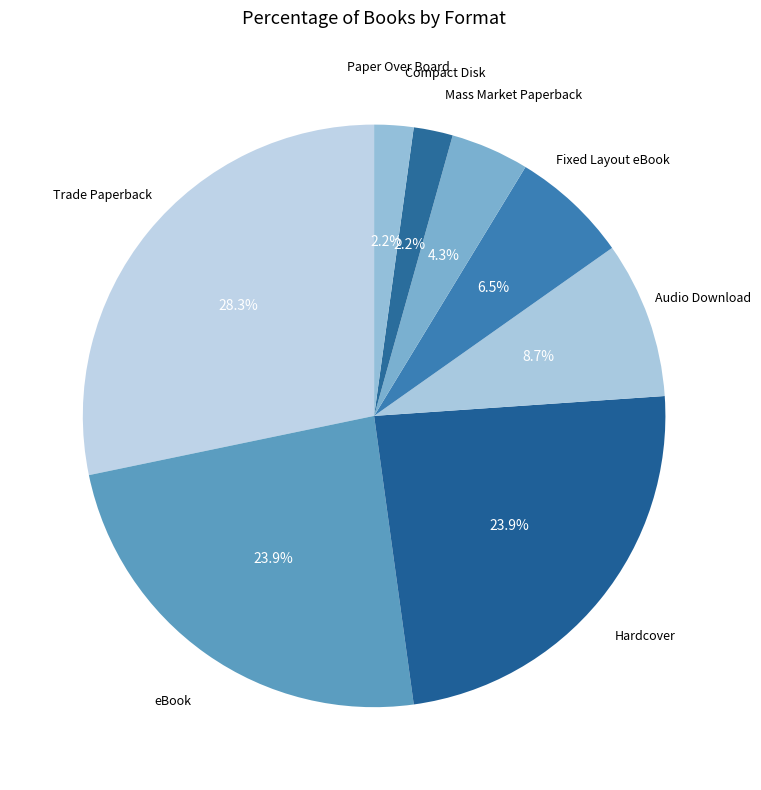

Which slice is the largest?

Trade Paperback